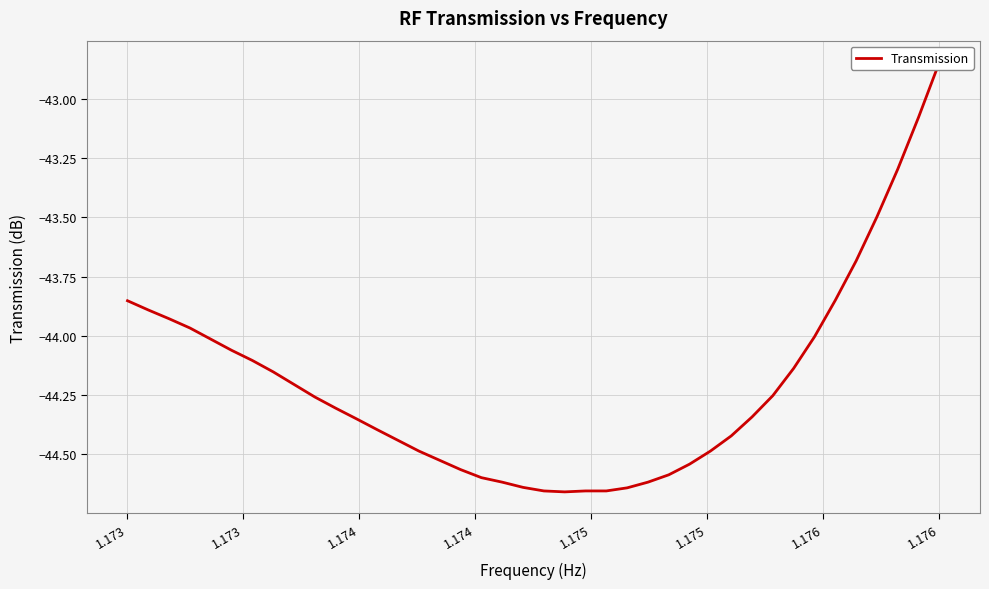

Count the number of values greater than -44.

10